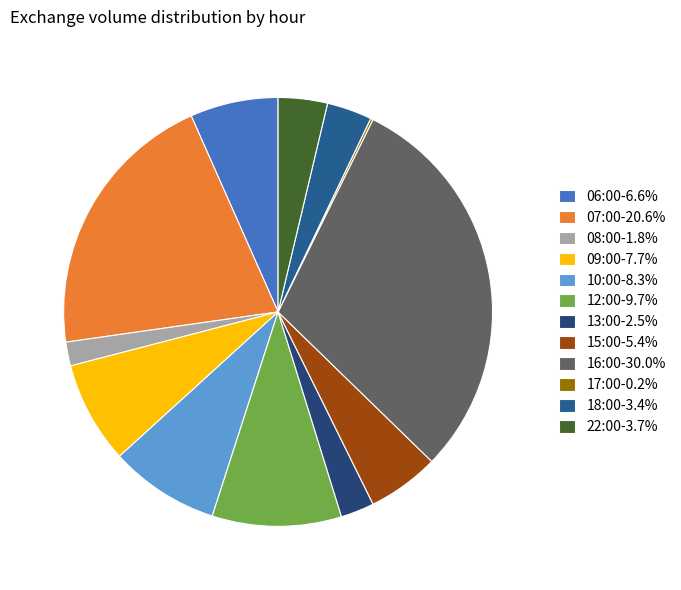

Does 16:00 account for over 50% of the chart?

No